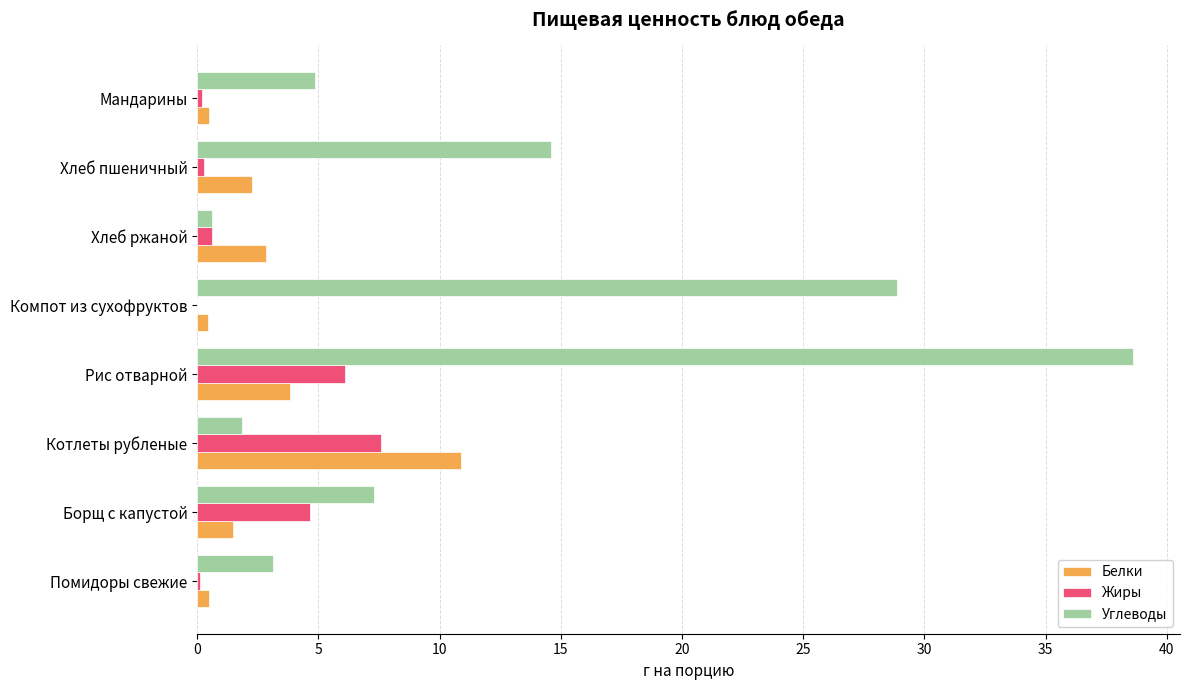

How many data points does each series have?

8